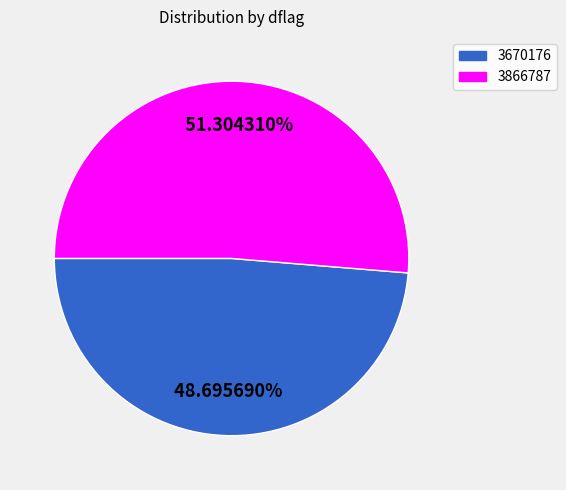

Which has a higher value, 3866787 or 3670176?

3866787